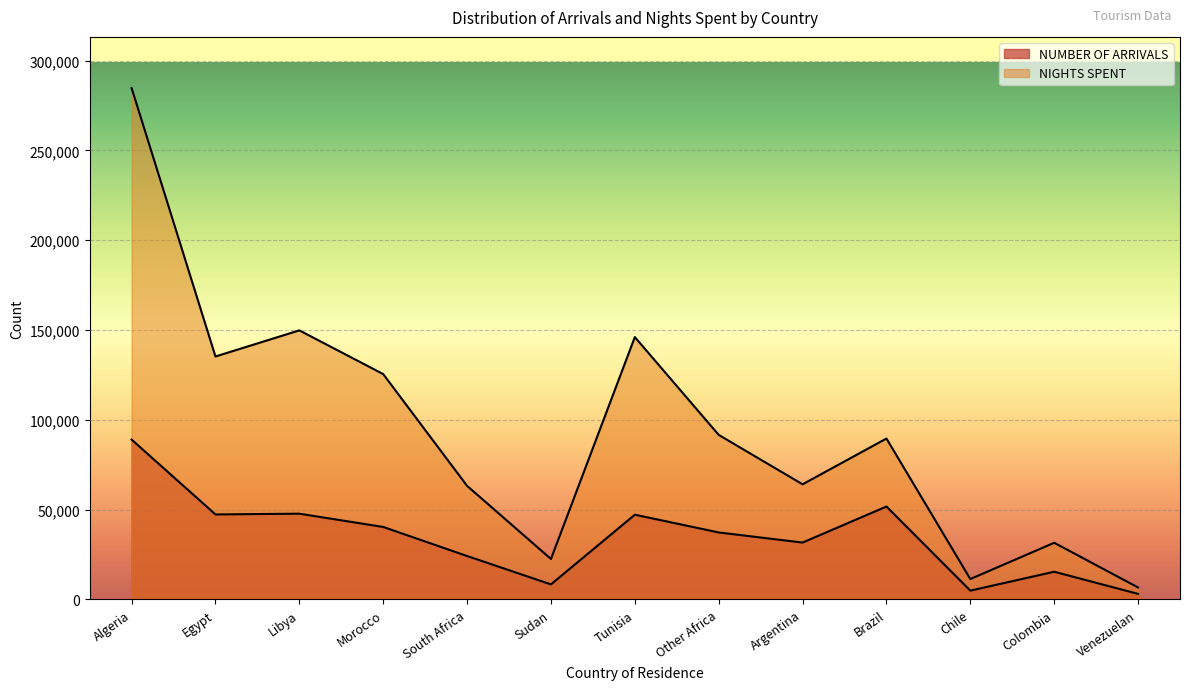

Reading left to right, list all the values displayed in this chart.

NUMBER OF ARRIVALS: 88988	47321	47736	40344	24159	8368	47169	37290	31658	51728	4890	15409	3082
NIGHTS SPENT: 284742	135253	149808	125452	63228	22505	146066	91604	64089	89581	11336	31537	6649